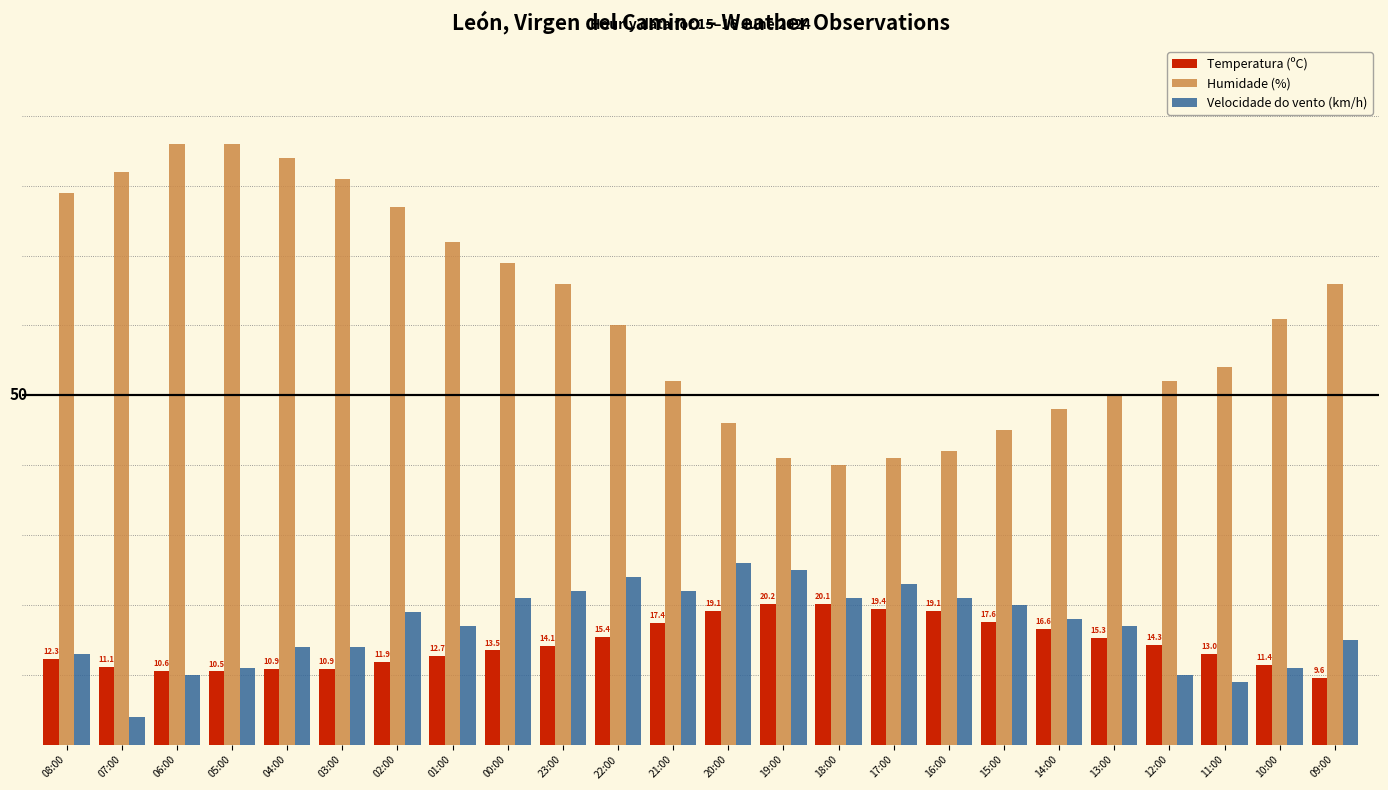

Reading left to right, transcribe all the data shown in this chart.

Temperatura (ºC): 12.3	11.1	10.6	10.5	10.9	10.9	11.9	12.7	13.5	14.1	15.4	17.4	19.1	20.2	20.1	19.4	19.1	17.6	16.6	15.3	14.3	13.0	11.4	9.6
Humidade (%): 79.0	82.0	86.0	86.0	84.0	81.0	77.0	72.0	69.0	66.0	60.0	52.0	46.0	41.0	40.0	41.0	42.0	45.0	48.0	50.0	52.0	54.0	61.0	66.0
Velocidade do vento (km/h): 13.0	4.0	10.0	11.0	14.0	14.0	19.0	17.0	21.0	22.0	24.0	22.0	26.0	25.0	21.0	23.0	21.0	20.0	18.0	17.0	10.0	9.0	11.0	15.0